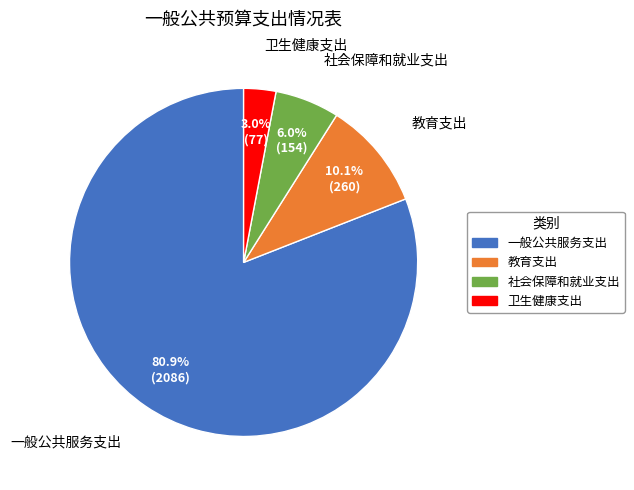

Is 卫生健康支出 the majority of the pie?

No